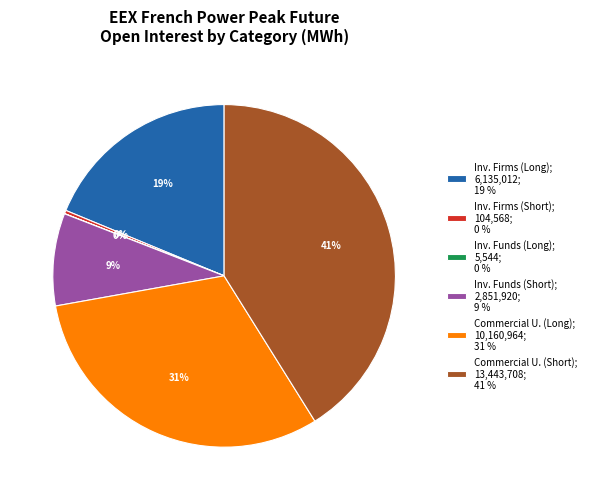

Between Inv. Firms (Long); 6,135,012; 19 % and Inv. Funds (Short); 2,851,920; 9 %, which is larger?

Inv. Firms (Long); 6,135,012; 19 %